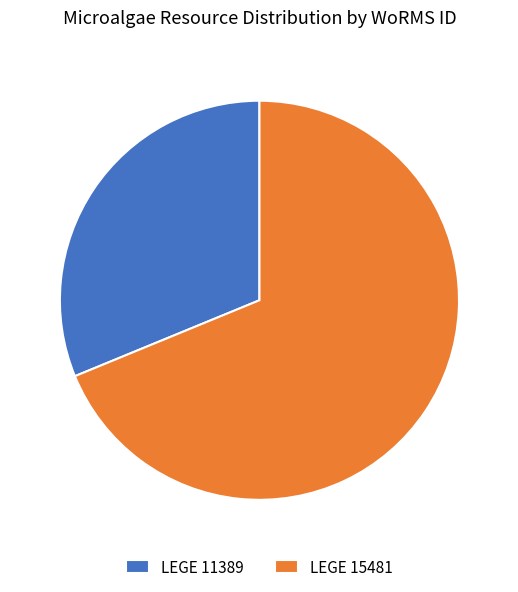

Which category has the biggest portion of the pie?

LEGE 15481